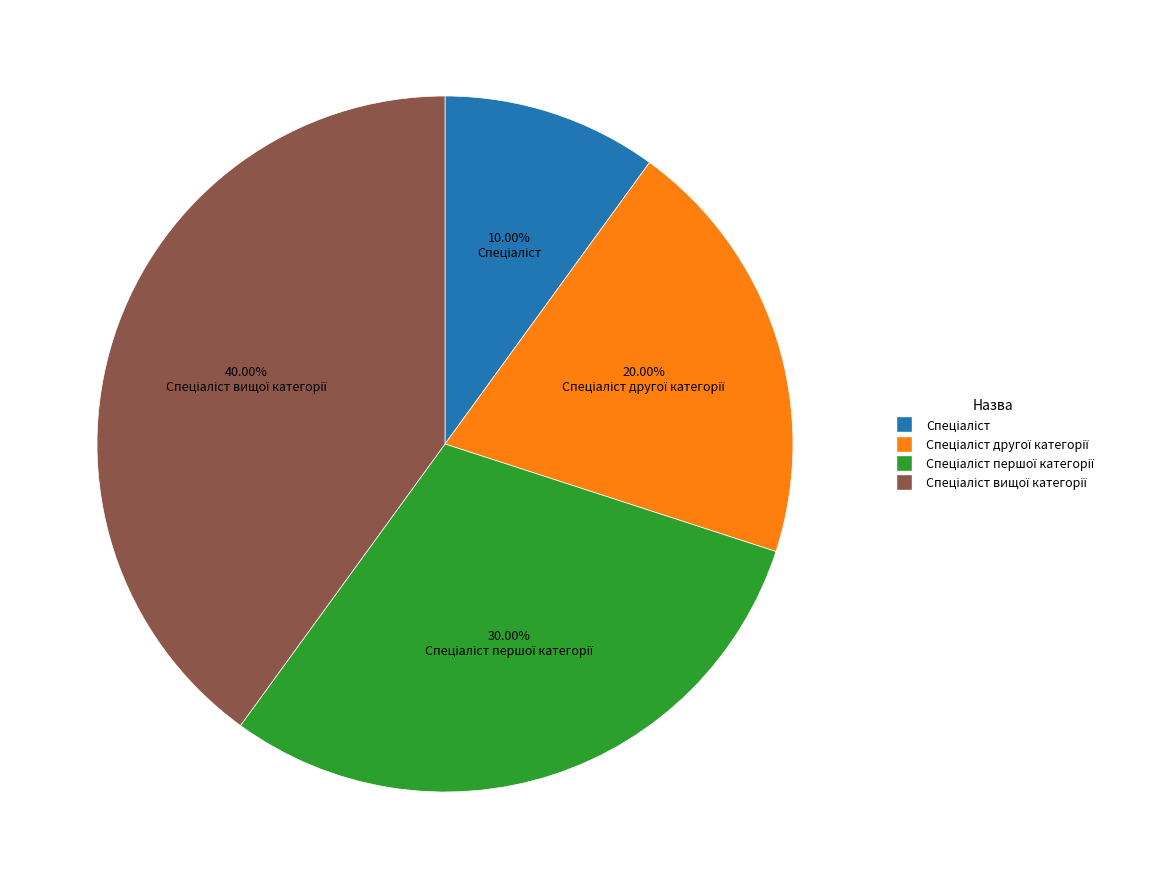

Does any single category account for the majority?

No